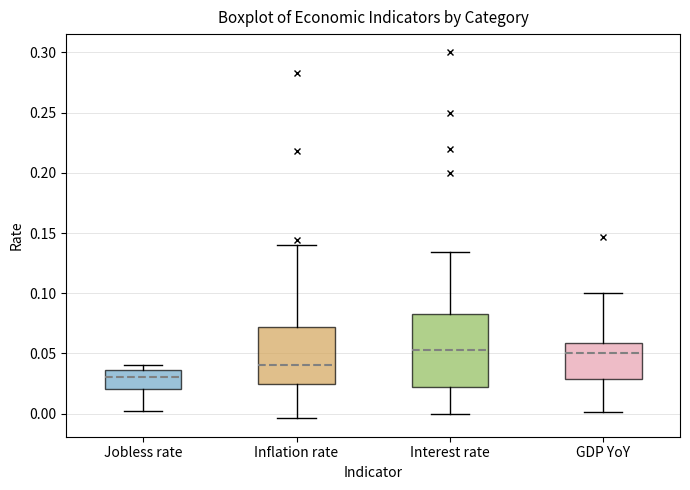

Where does the upper whisker of the box for GDP YoY end on the y-axis? The values are not printed on the chart, so give them approximately, as read against the axis.

0.100